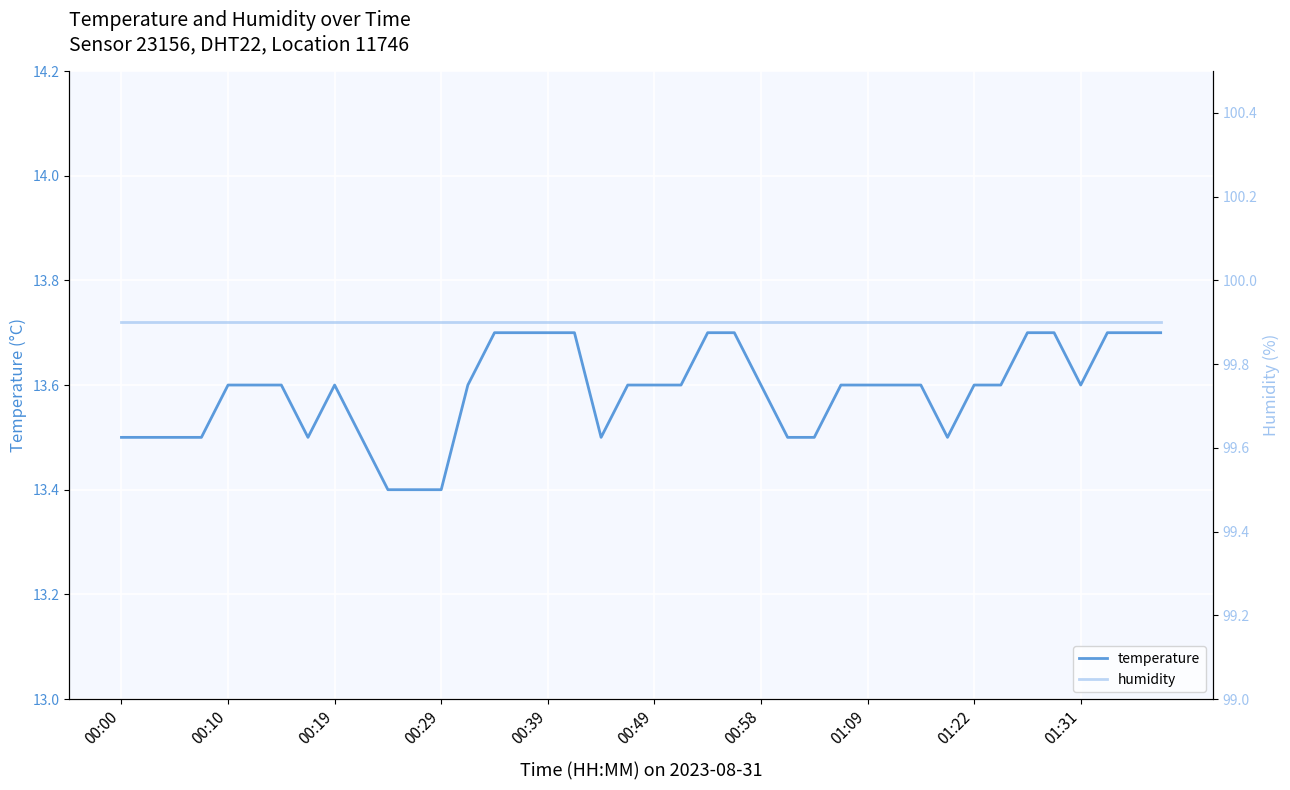

What is the total value across all series at 31?

113.4